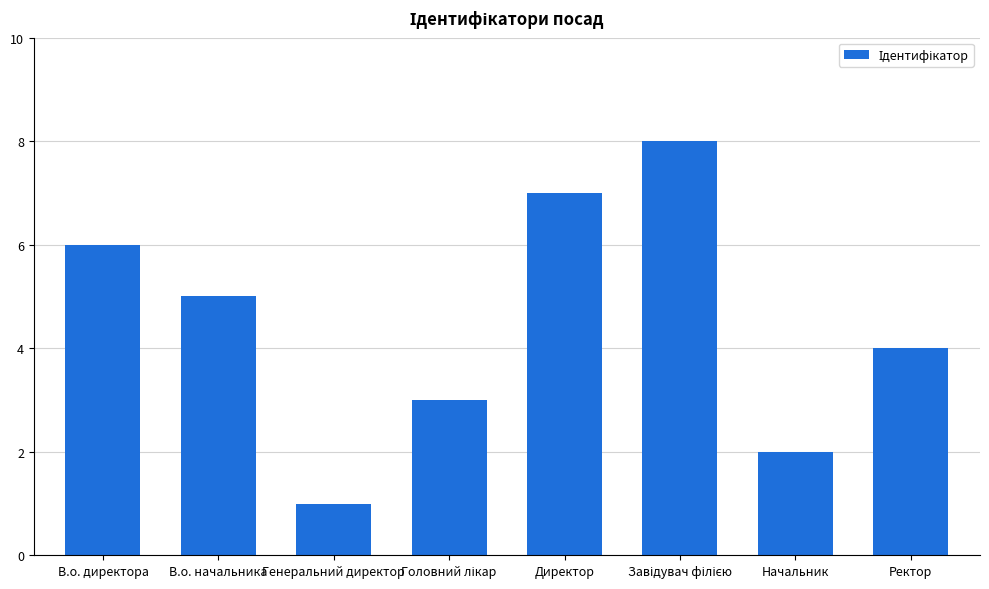

How many categories are shown in the chart?

8